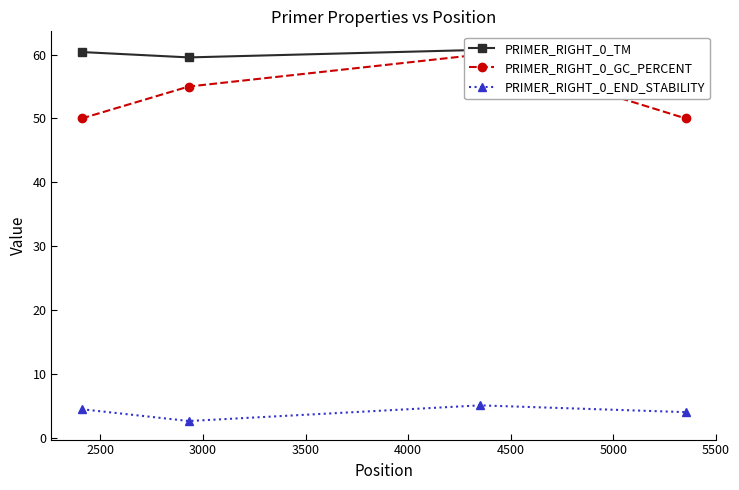

What is the value of the PRIMER_RIGHT_0_TM point at the 1st from the left?

60.4